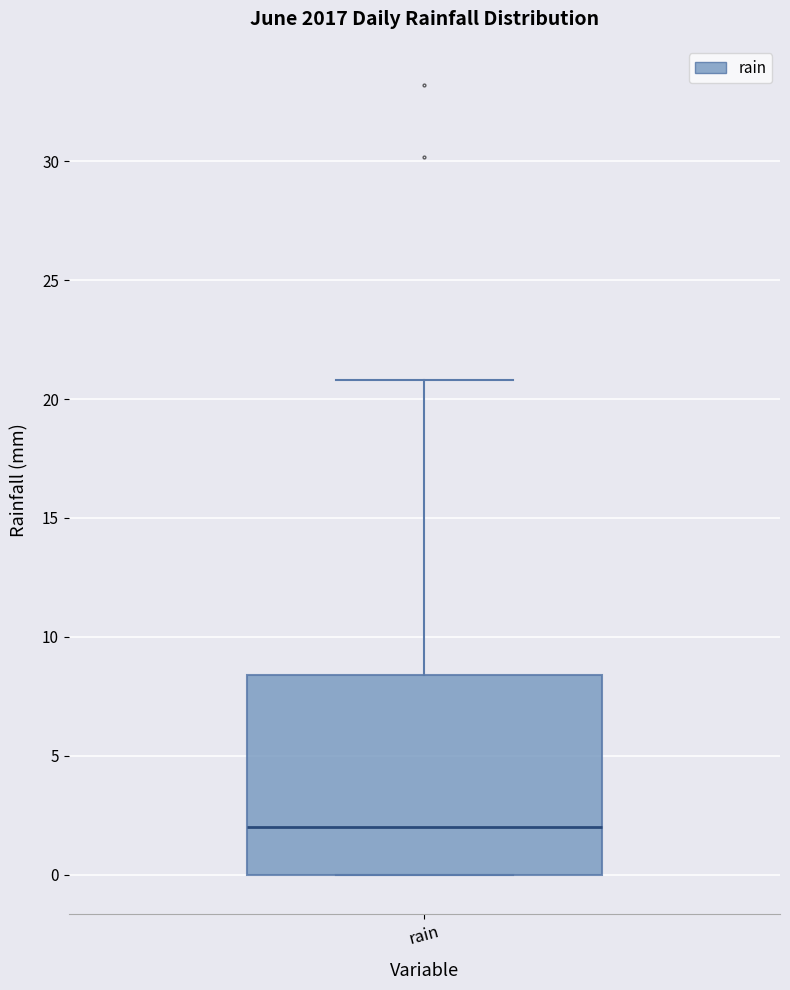

Where is the lower edge of the box for rain on the y-axis? The values are not printed on the chart, so give them approximately, as read against the axis.

0.0